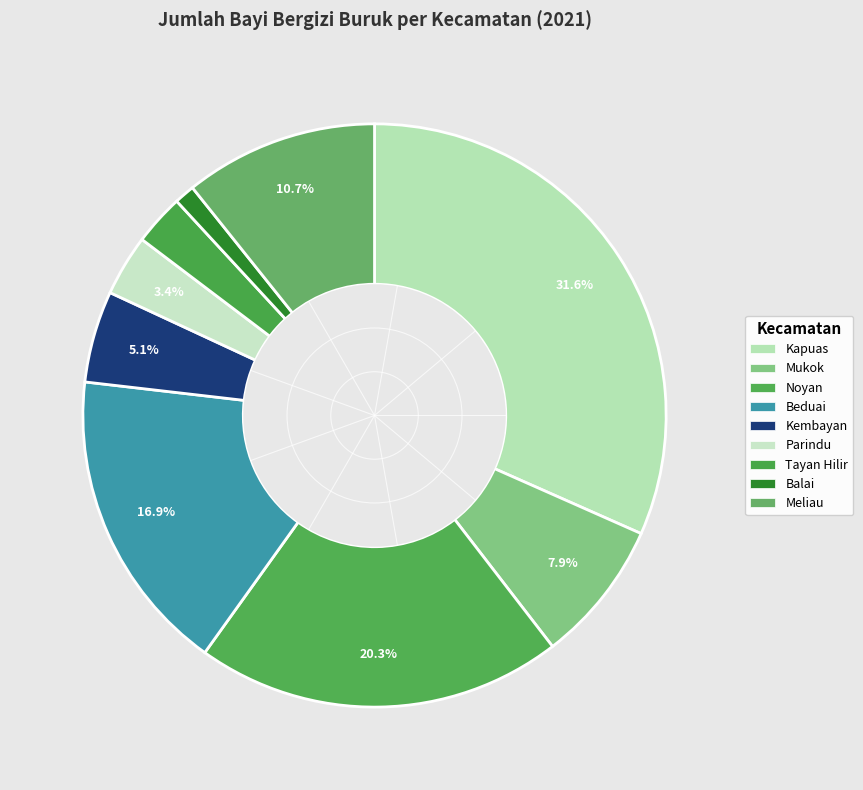

Which category has the biggest portion of the pie?

Kapuas